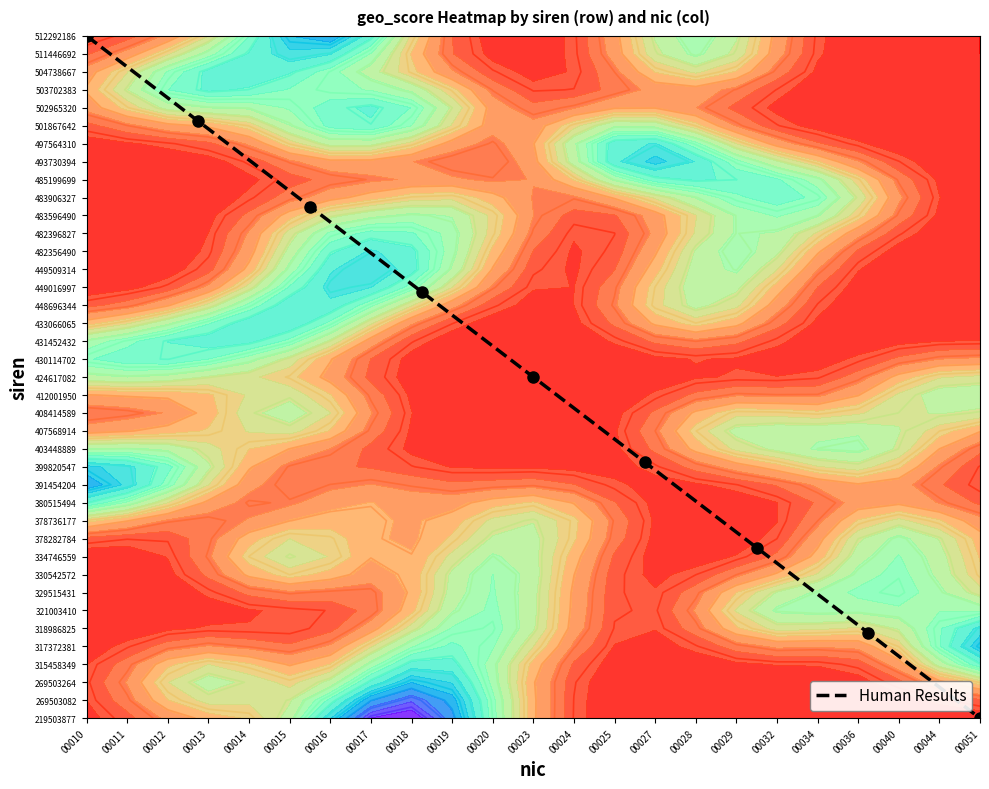

The value at 00013 is 7.4. True or false?

False